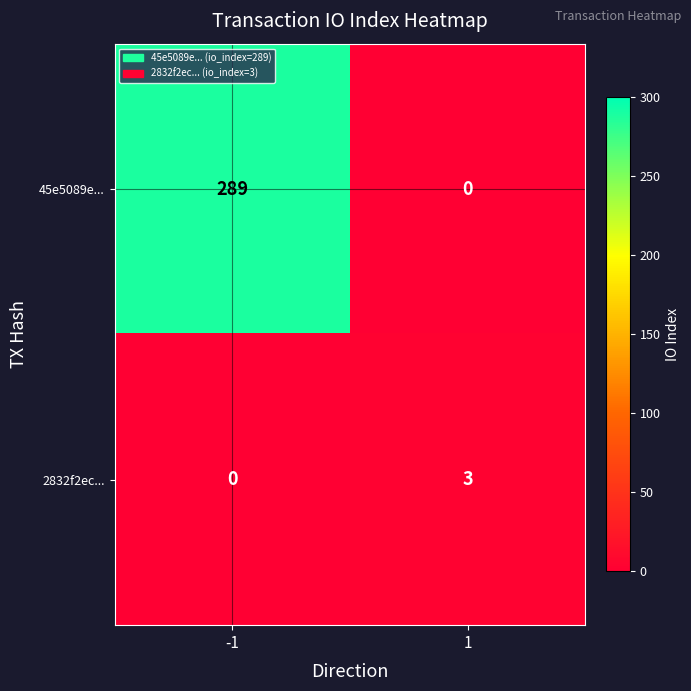

Which series changed the most between -1 and 1?

45e5089e...